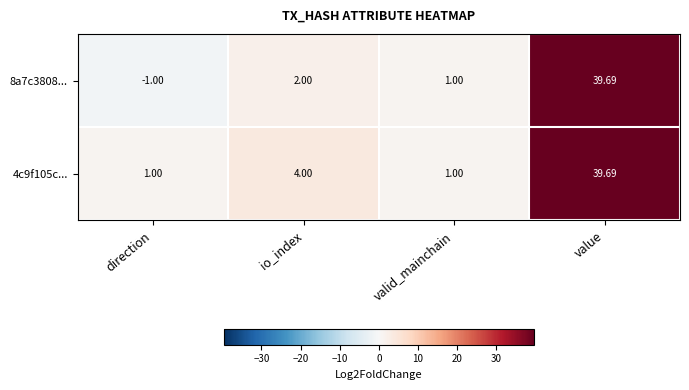

At which category is the sum across all series the highest?

value